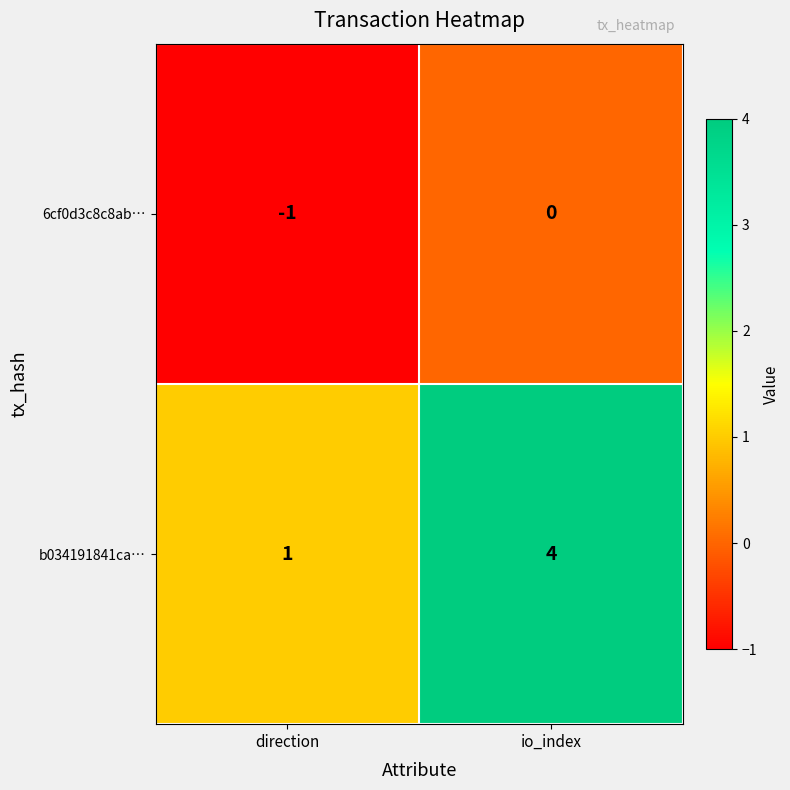

At which category is the sum across all series the highest?

io_index